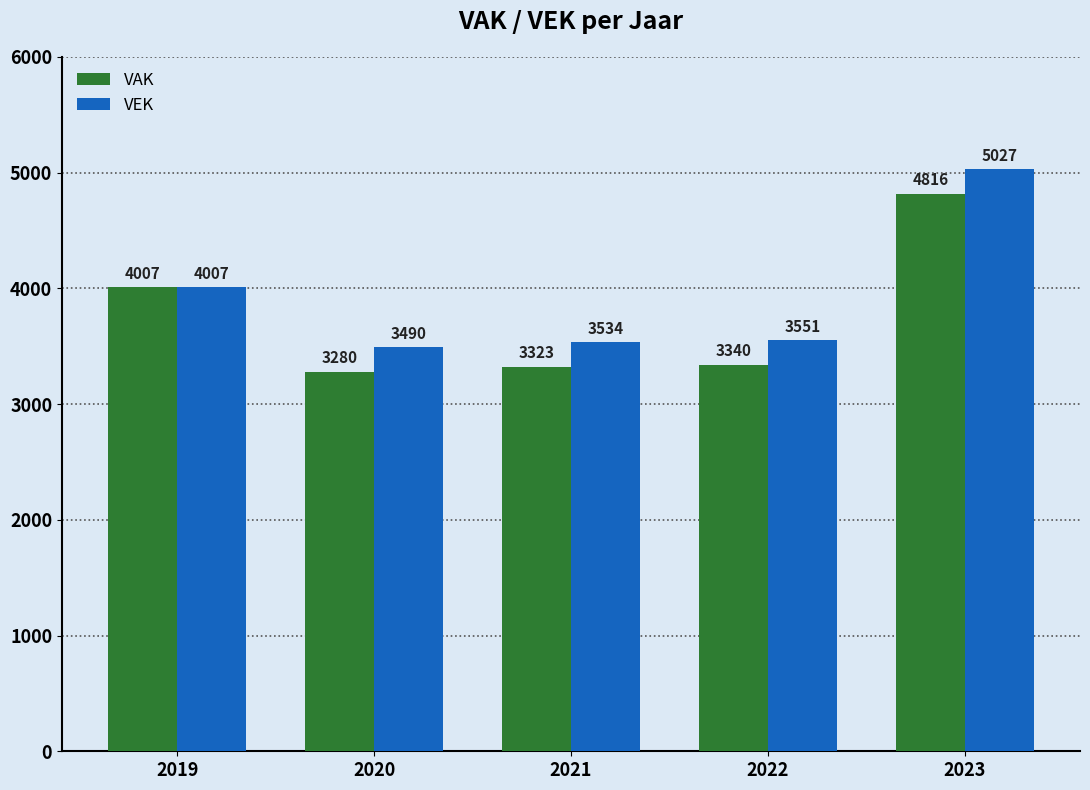

Are the bars grouped side by side (vs. stacked)?

Yes